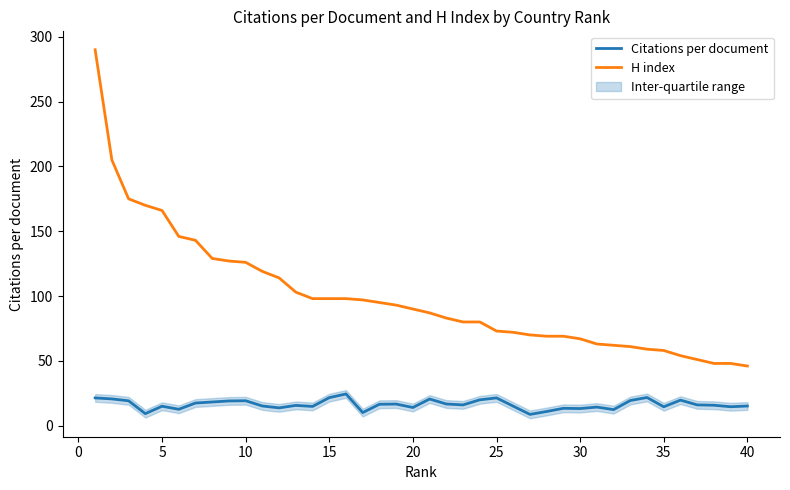

What are all the series names shown in the legend?

Citations per document, H index